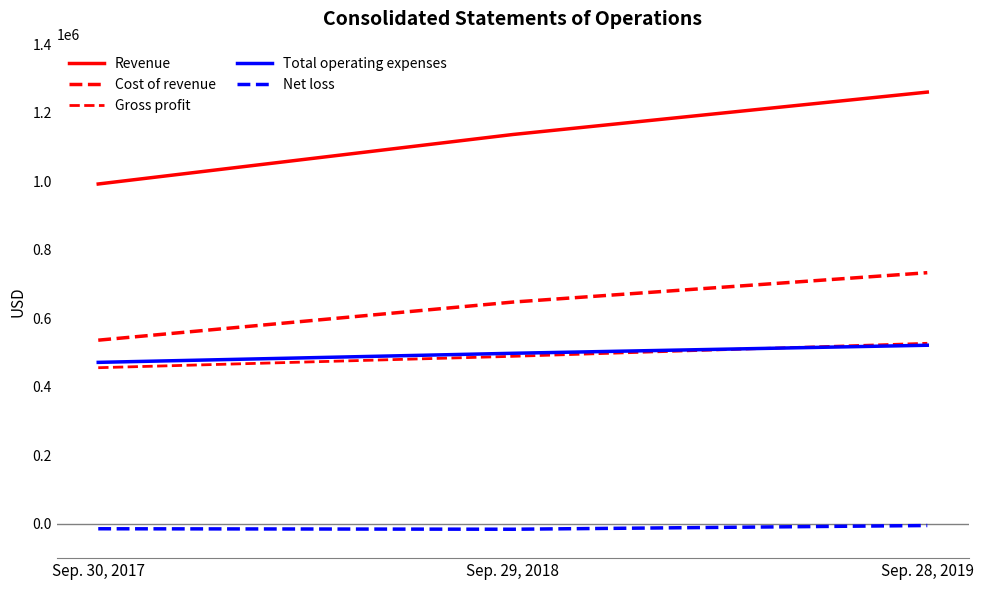

What is the value of the Gross profit point at the 2nd from the left?

489308